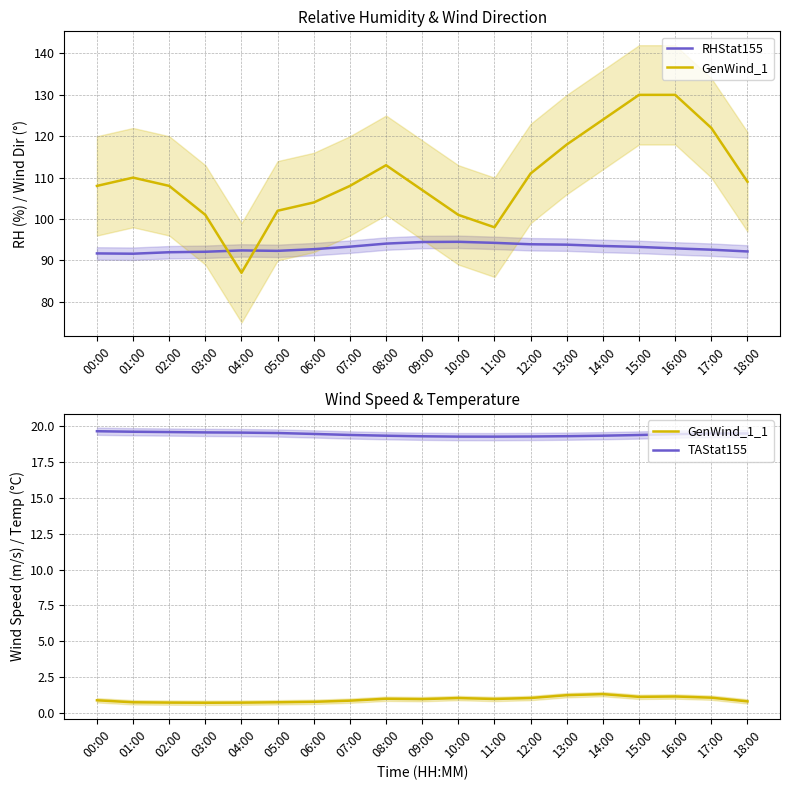

True or false: RHStat155 has more than 0 points higher than both neighbors.

True